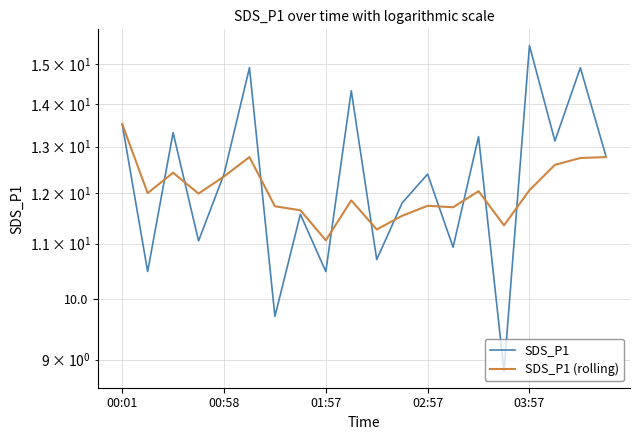

Reading left to right, extract all data points from this chart.

SDS_P1: 13.5	10.5	13.3	11.1	12.4	14.9	9.7	11.6	10.5	14.3	10.7	11.8	12.4	10.9	13.2	8.8	15.5	13.1	14.9	12.8
SDS_P1 (rolling): 13.5	12.0	12.4	12.0	12.3	12.8	11.7	11.7	11.1	11.8	11.3	11.5	11.7	11.7	12.0	11.3	12.1	12.6	12.8	12.8